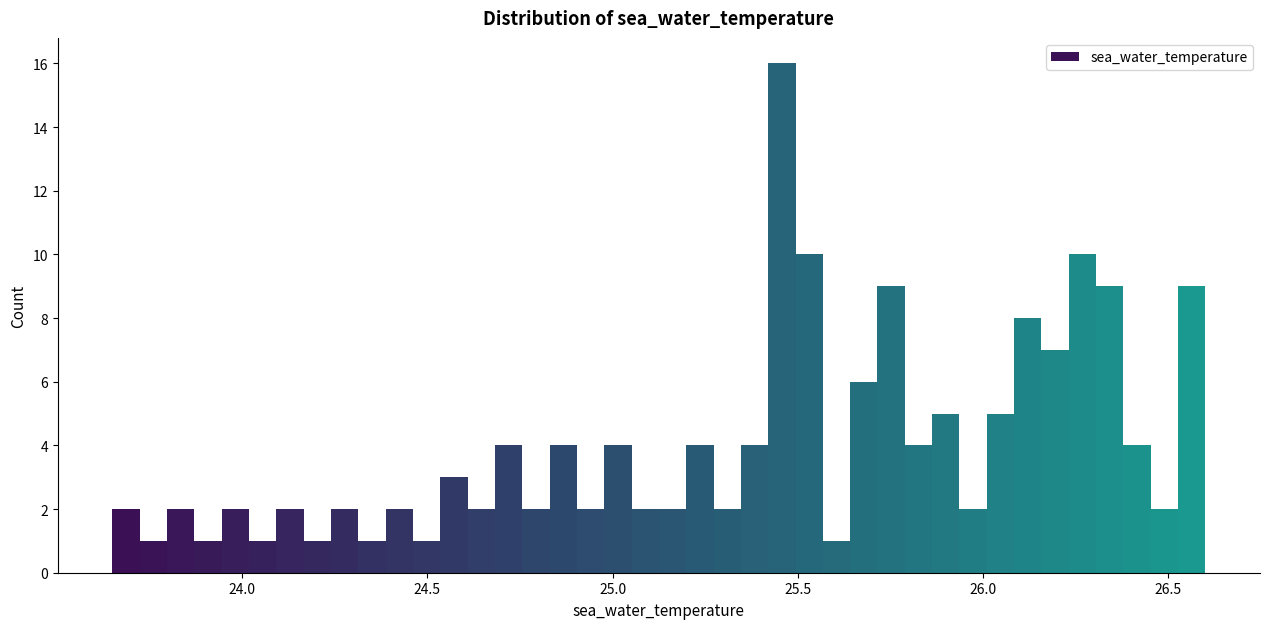

Around what value on the x-axis is the tallest bar? Give the approximate position of its centre, as read against the axis.

25.45